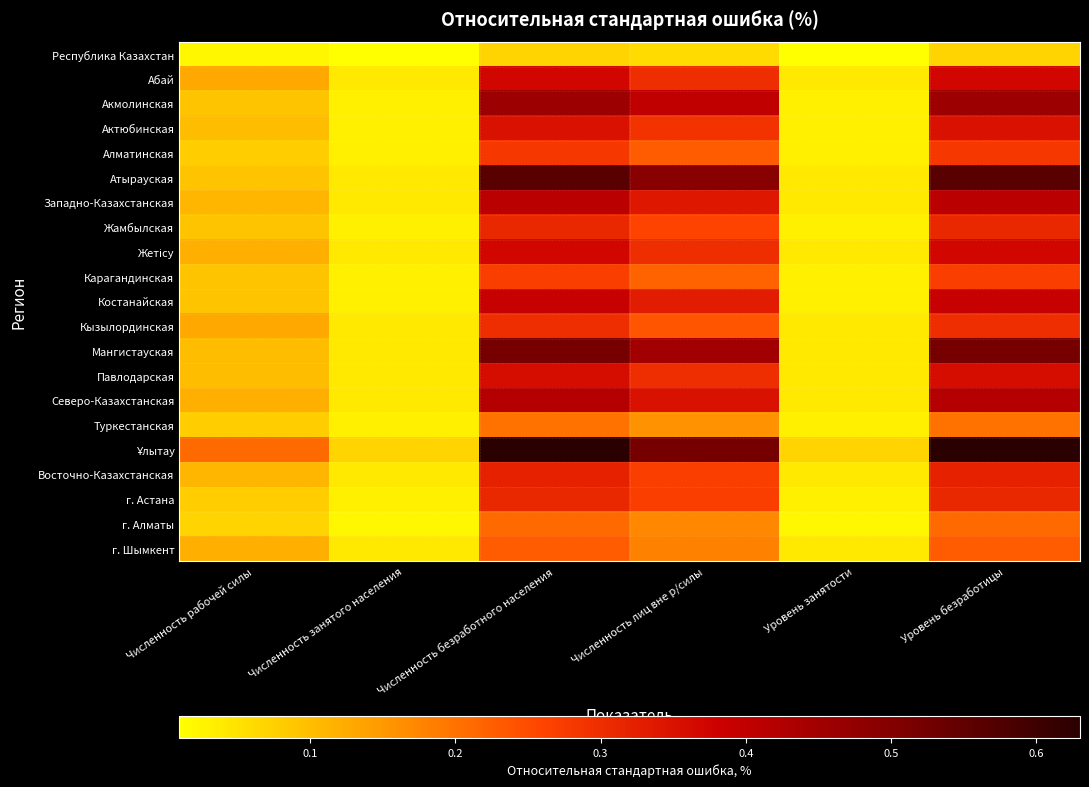

What is the total value across all series at Уровень занятости?

0.7